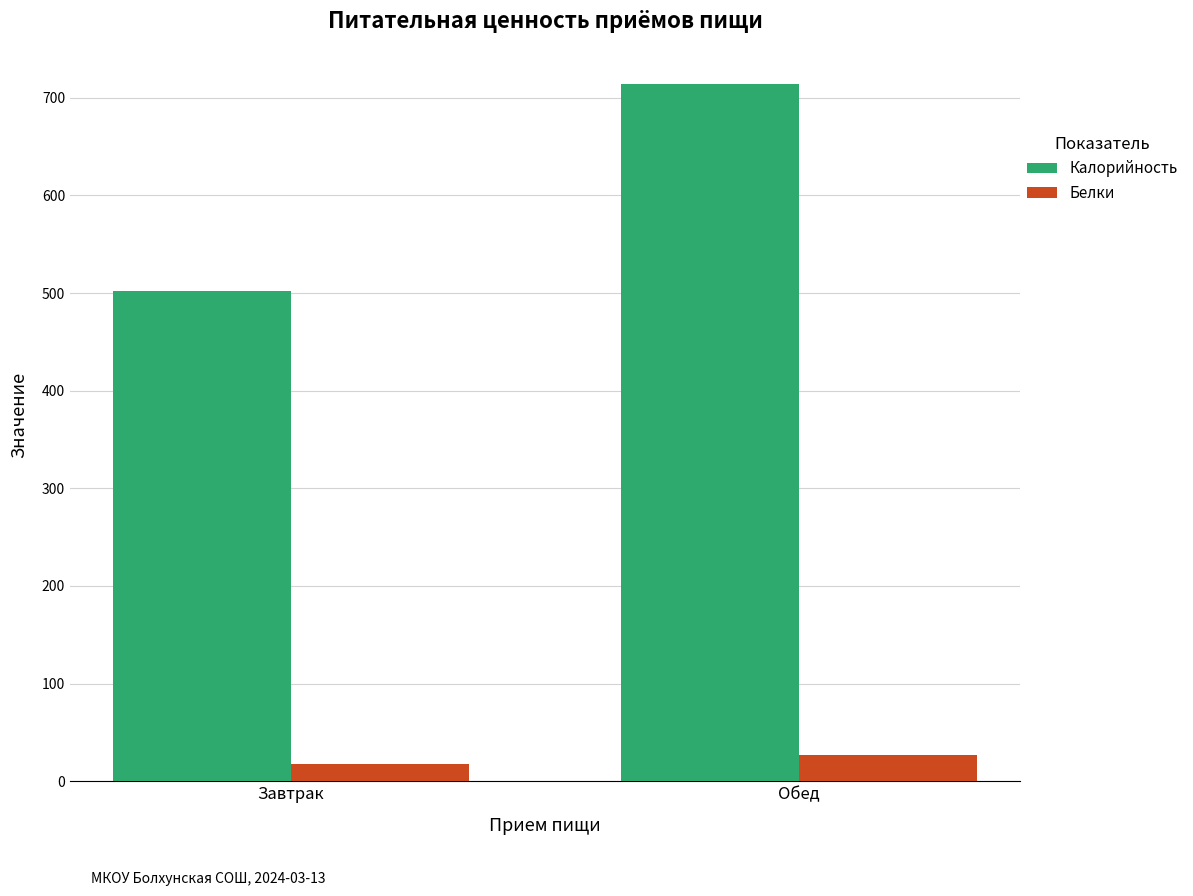

What position from the left is Обед?

2